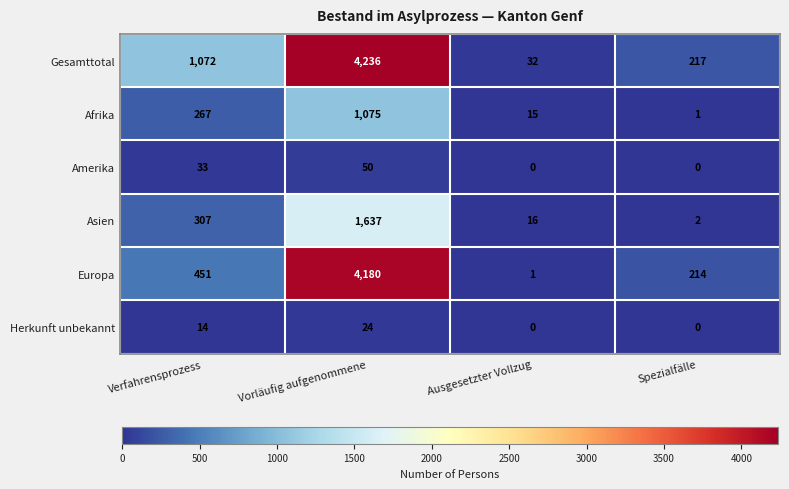

Reading left to right, list all the values displayed in this chart.

Gesamttotal: 1072	4236	32	217
Afrika: 267	1075	15	1
Amerika: 33	50	0	0
Asien: 307	1637	16	2
Europa: 451	4180	1	214
Herkunft unbekannt: 14	24	0	0